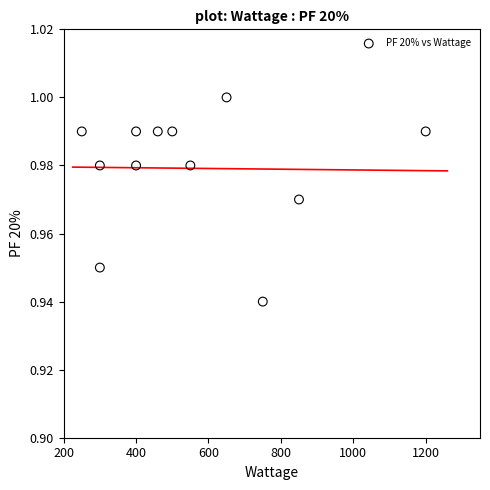

What is the range of X values (max minus min)?

950.0